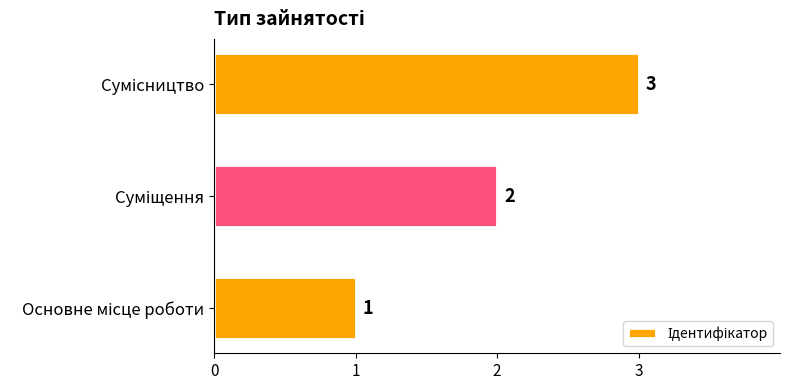

How many values are between 1 and 3?

3